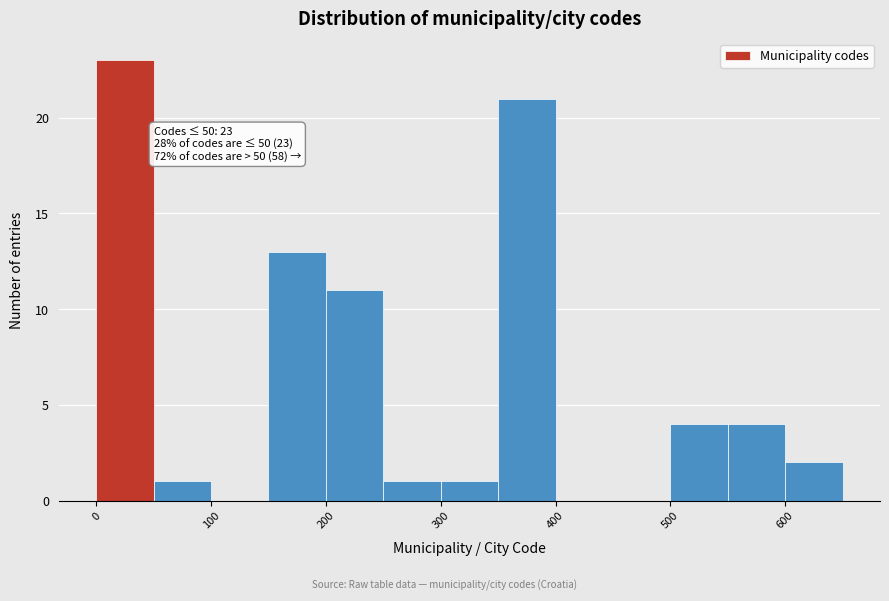

Which range on the x-axis has the tallest bar?

0 to 50